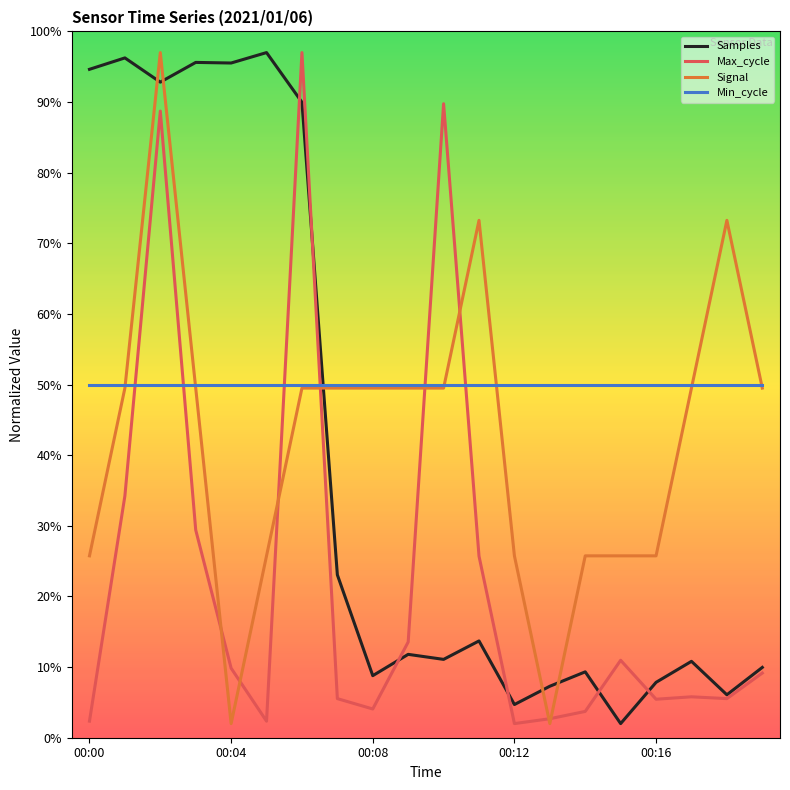

What is the greatest value displayed?

97.0